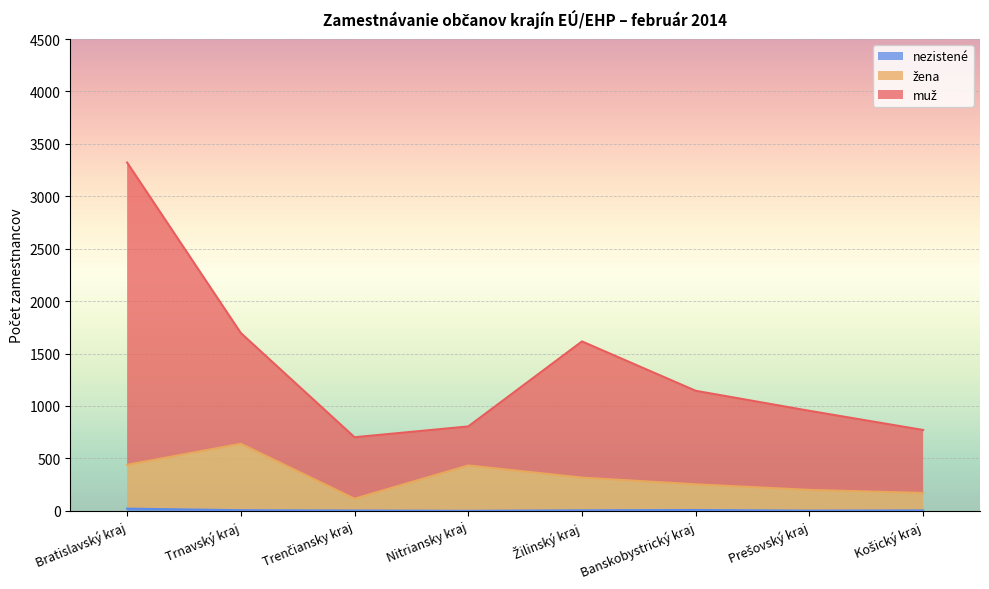

What is the label of the 8th point from the right?

Bratislavský kraj